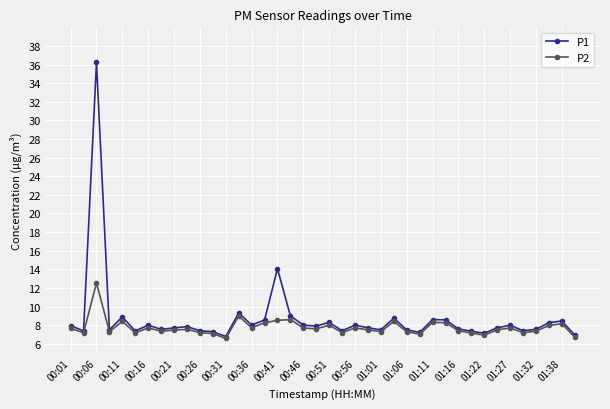

True or false: P1 has more than 0 points higher than both neighbors.

True